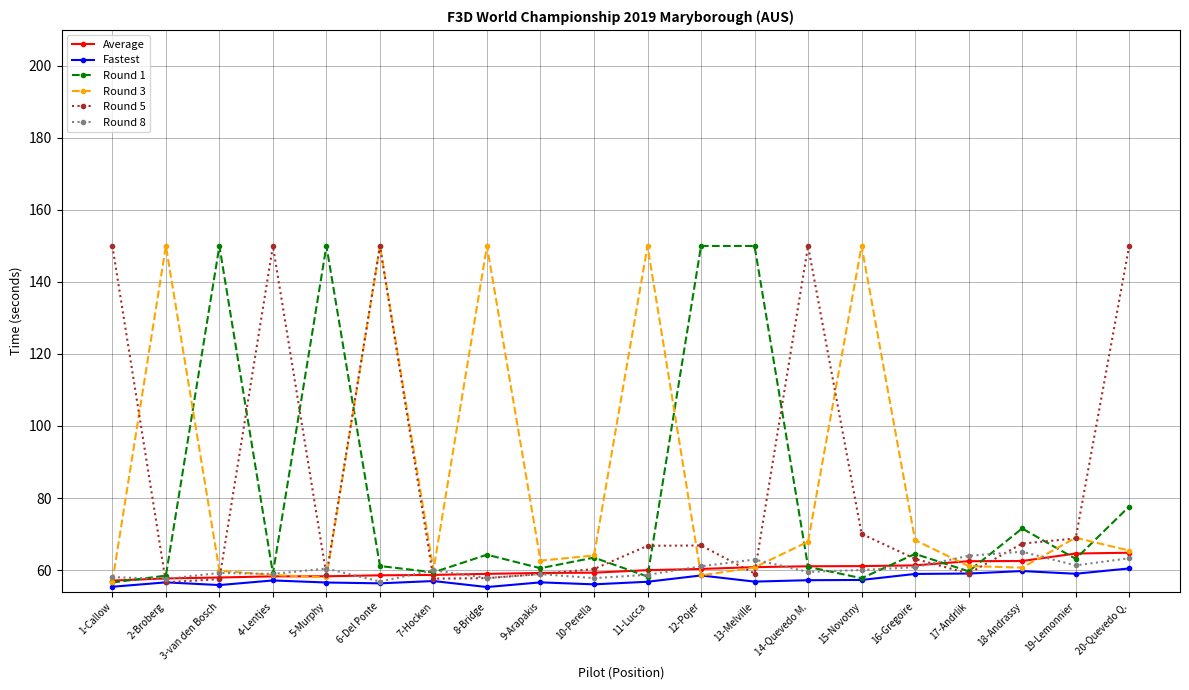

What is the sum of all Round 3 values?

1681.3